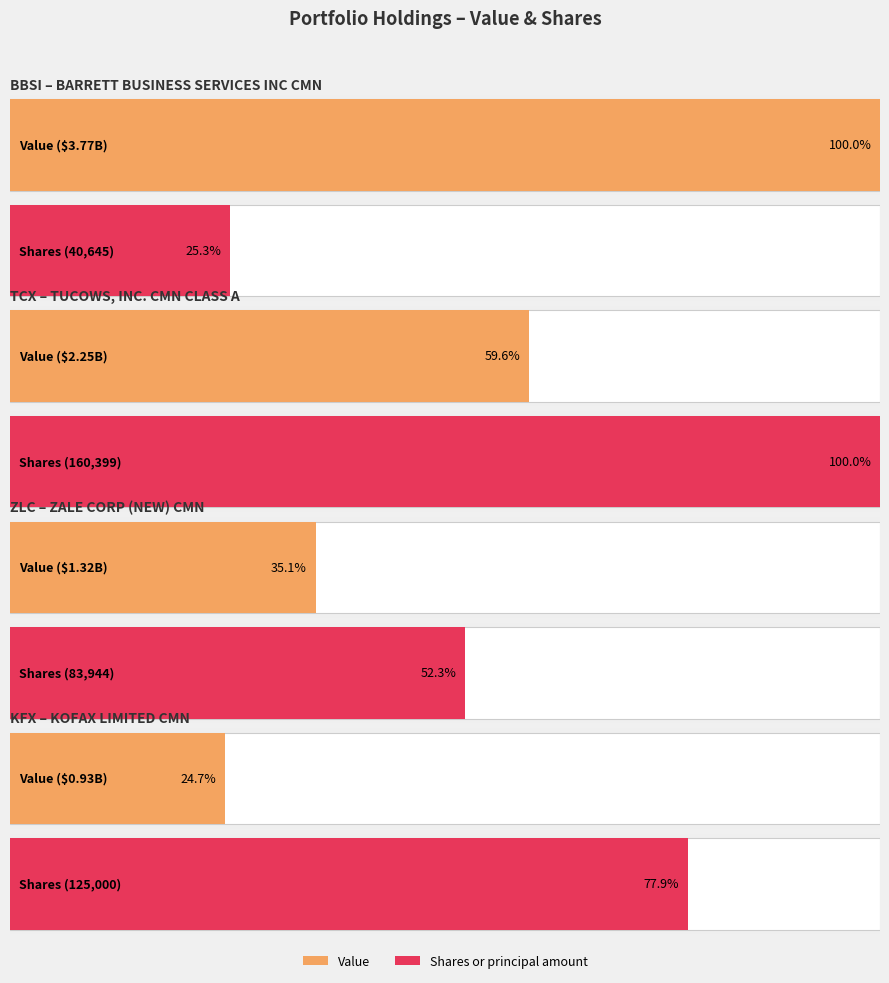

How many Value values are between 1324000000 and 3769000000?

3